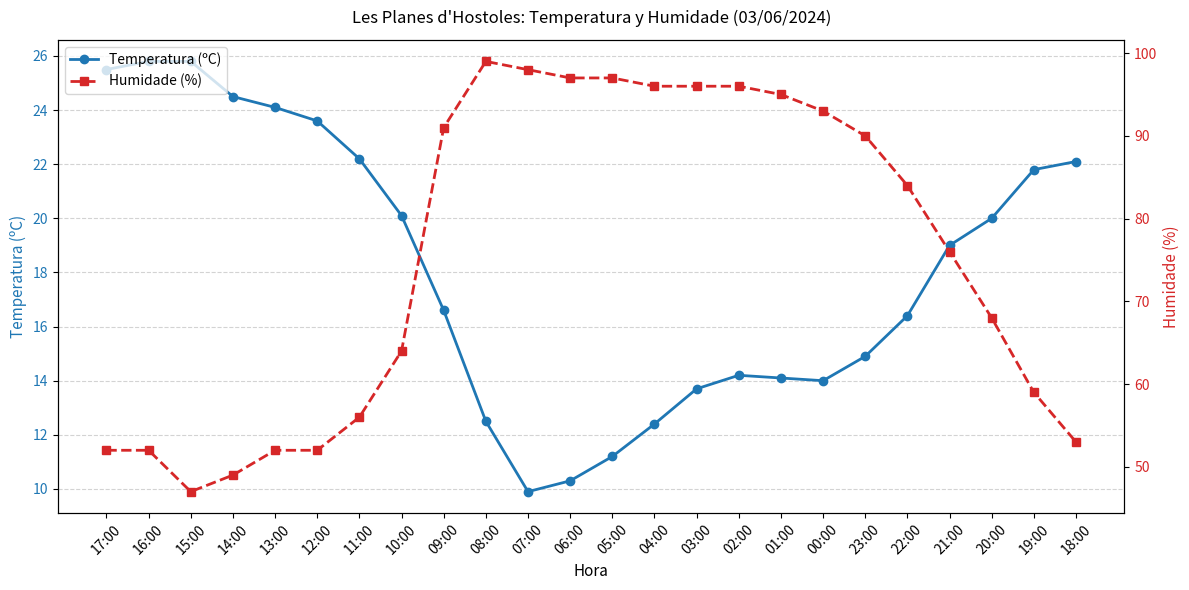

Reading left to right, list all the values displayed in this chart.

Temperatura (ºC): 25.5	25.8	25.8	24.5	24.1	23.6	22.2	20.1	16.6	12.5	9.9	10.3	11.2	12.4	13.7	14.2	14.1	14.0	14.9	16.4	19.0	20.0	21.8	22.1
Humidade (%): 52.0	52.0	47.0	49.0	52.0	52.0	56.0	64.0	91.0	99.0	98.0	97.0	97.0	96.0	96.0	96.0	95.0	93.0	90.0	84.0	76.0	68.0	59.0	53.0